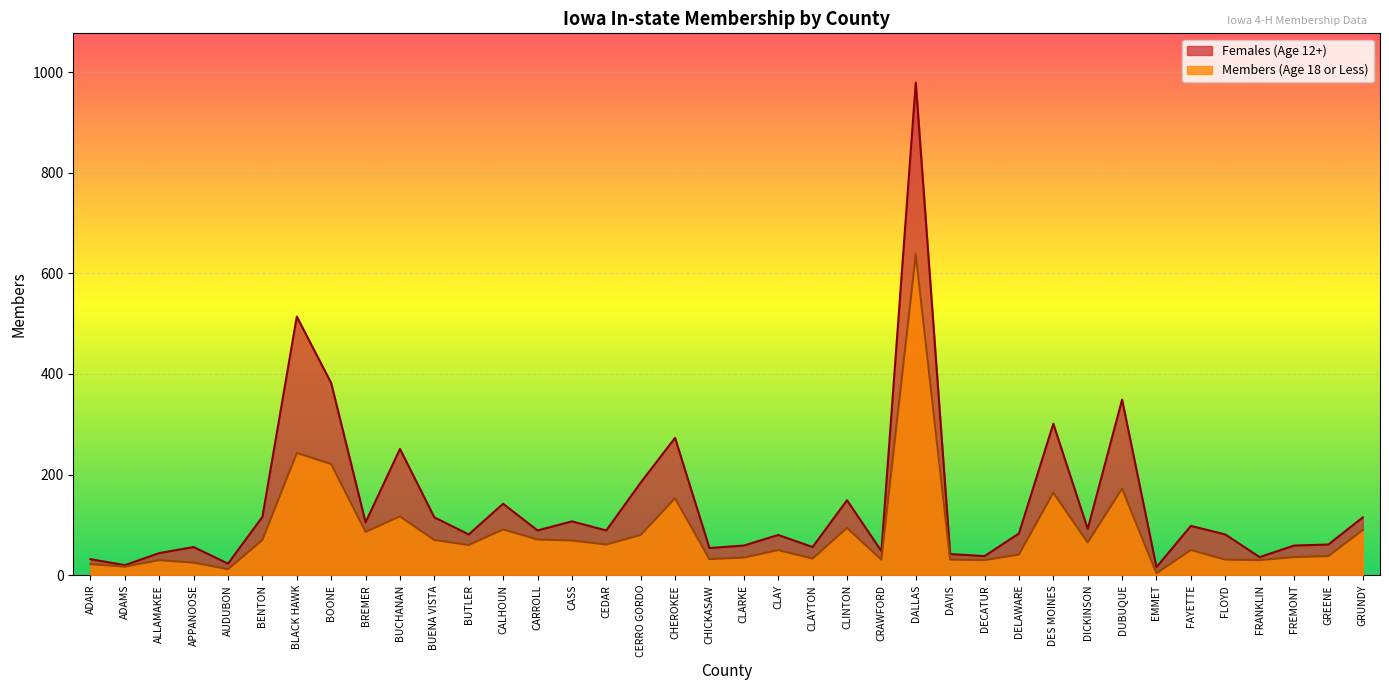

Reading left to right, what are all the values shown in this chart?

Members (Age 18 or Less): ADAIR=22	ADAMS=17	ALLAMAKEE=30	APPANOOSE=25	AUDUBON=12	BENTON=70	BLACK HAWK=243	BOONE=221	BREMER=86	BUCHANAN=117	BUENA VISTA=70	BUTLER=60	CALHOUN=91	CARROLL=71	CASS=69	CEDAR=61	CERRO GORDO=80	CHEROKEE=153	CHICKASAW=32	CLARKE=35	CLAY=50	CLAYTON=33	CLINTON=94	CRAWFORD=31	DALLAS=638	DAVIS=31	DECATUR=30	DELAWARE=41	DES MOINES=164	DICKINSON=65	DUBUQUE=172	EMMET=4	FAYETTE=50	FLOYD=31	FRANKLIN=30	FREMONT=36	GREENE=38	GRUNDY=90
Females (Age 12+): ADAIR=32	ADAMS=20	ALLAMAKEE=44	APPANOOSE=56	AUDUBON=23	BENTON=116	BLACK HAWK=514	BOONE=382	BREMER=105	BUCHANAN=251	BUENA VISTA=115	BUTLER=81	CALHOUN=142	CARROLL=89	CASS=107	CEDAR=89	CERRO GORDO=184	CHEROKEE=273	CHICKASAW=54	CLARKE=59	CLAY=80	CLAYTON=56	CLINTON=149	CRAWFORD=48	DALLAS=979	DAVIS=42	DECATUR=38	DELAWARE=83	DES MOINES=301	DICKINSON=92	DUBUQUE=349	EMMET=16	FAYETTE=98	FLOYD=81	FRANKLIN=36	FREMONT=59	GREENE=61	GRUNDY=115